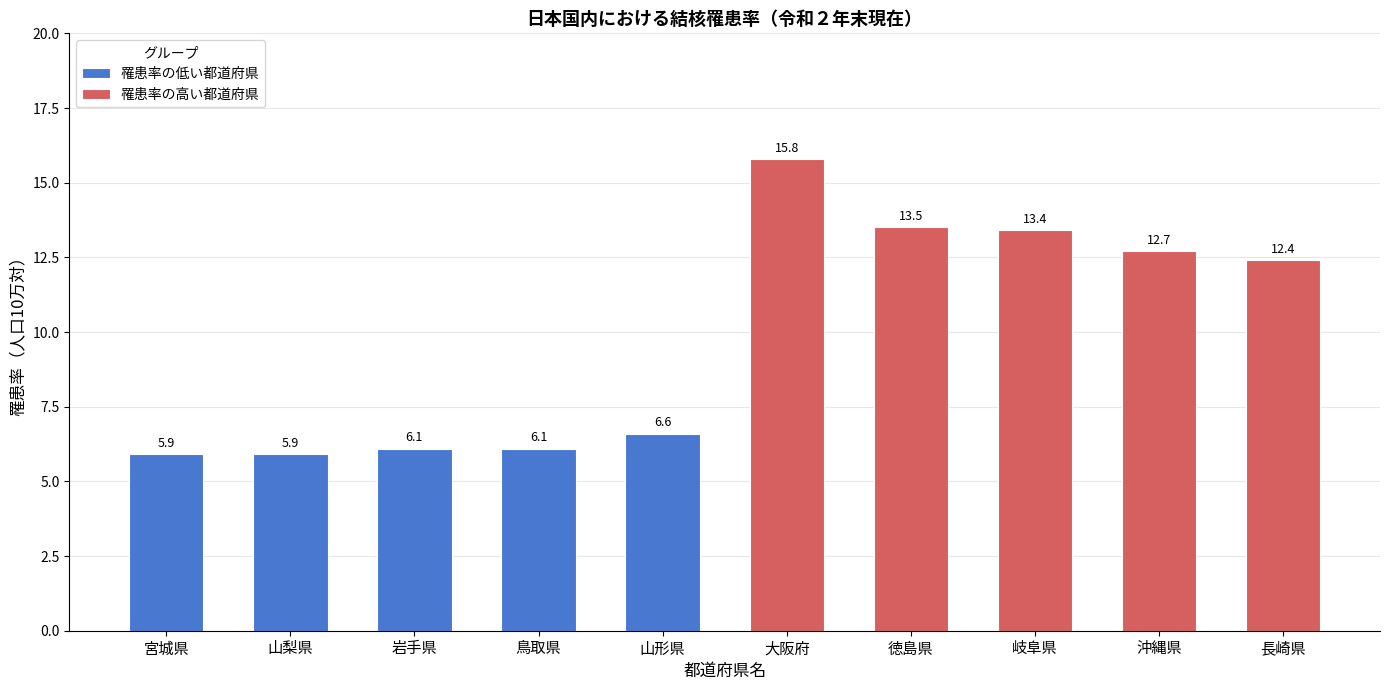

Where does the 罹患率の低い都道府県 series first go above 6?

岩手県